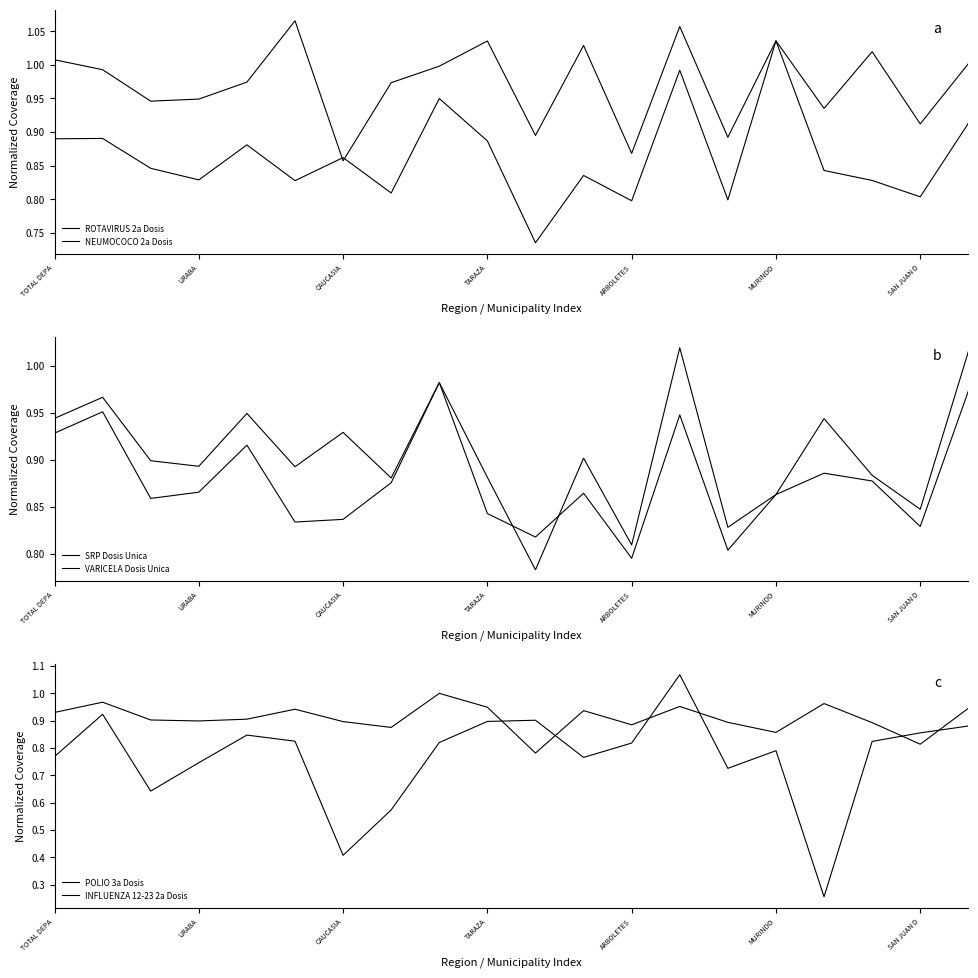

Does the chart display data point markers on the line(s)?

No